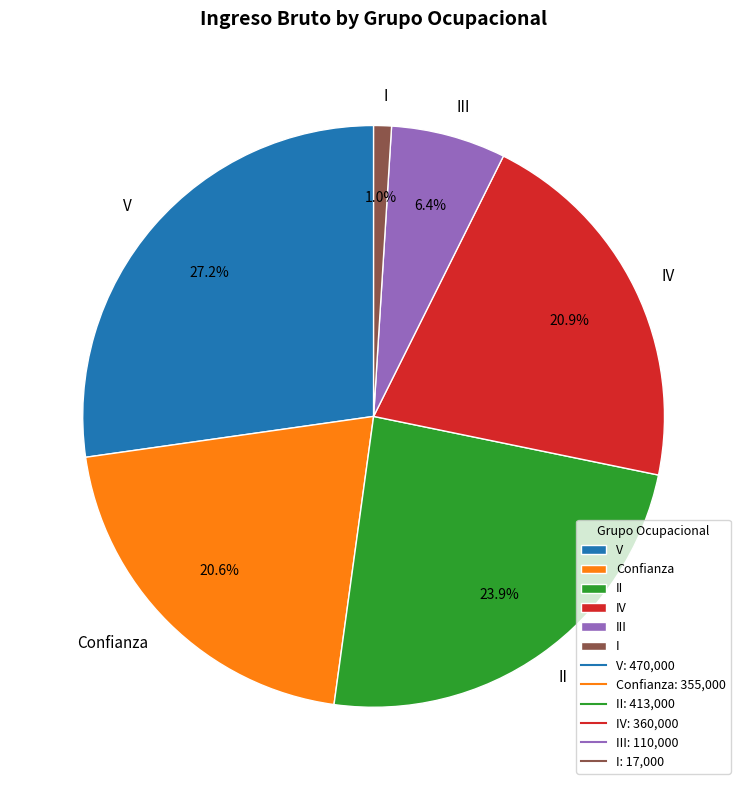

Is it true that Confianza is 28% of the pie?

False